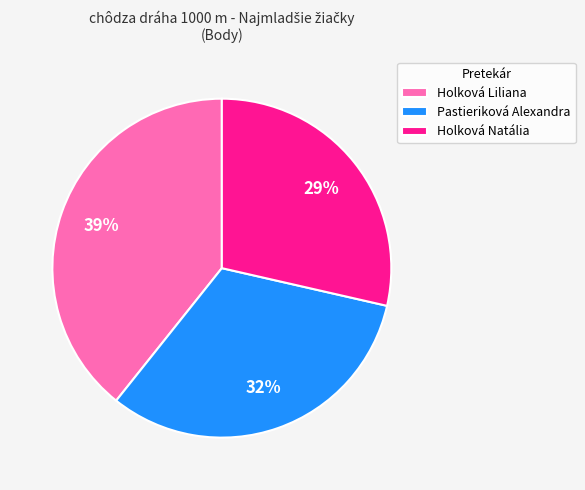

Is it true that Pastieriková Alexandra is 37% of the pie?

False